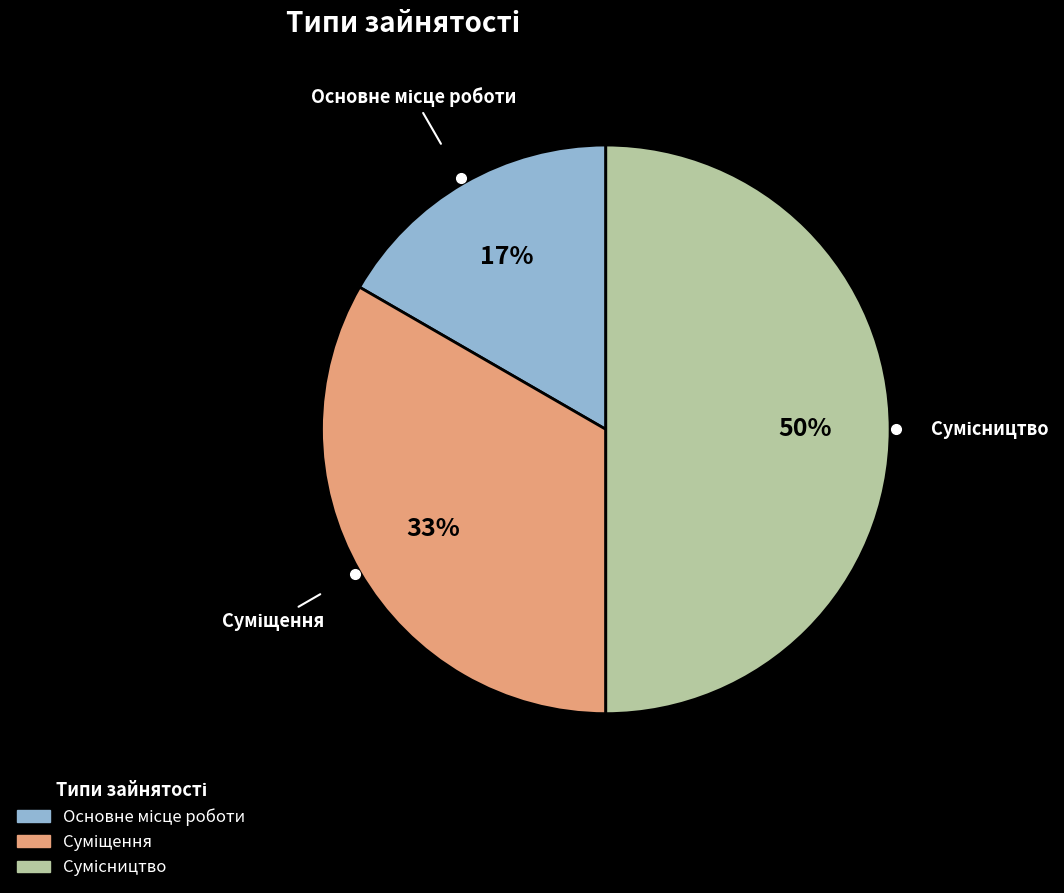

To the nearest percent, what is the difference between the largest and smallest slice percentages?

33%